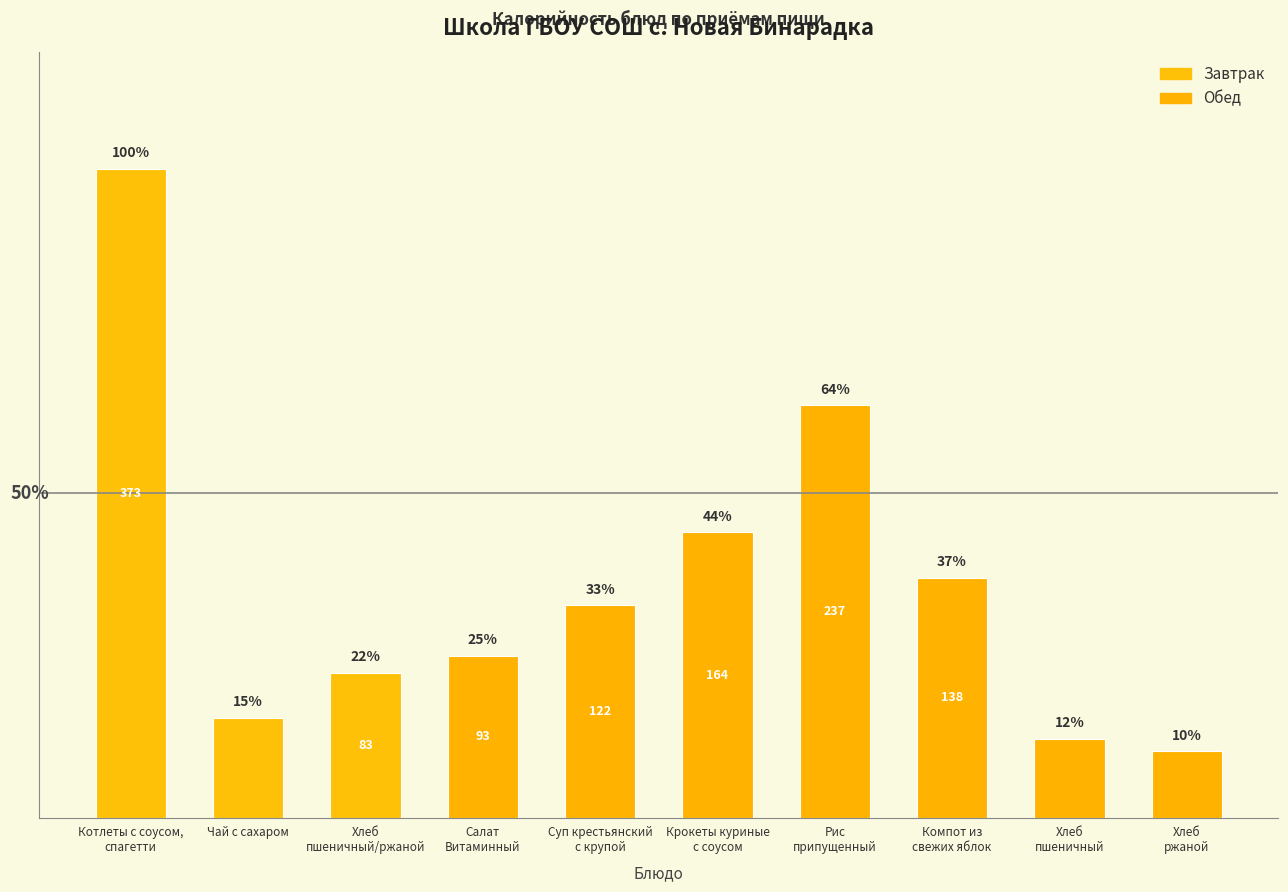

Are the bars horizontal?

No